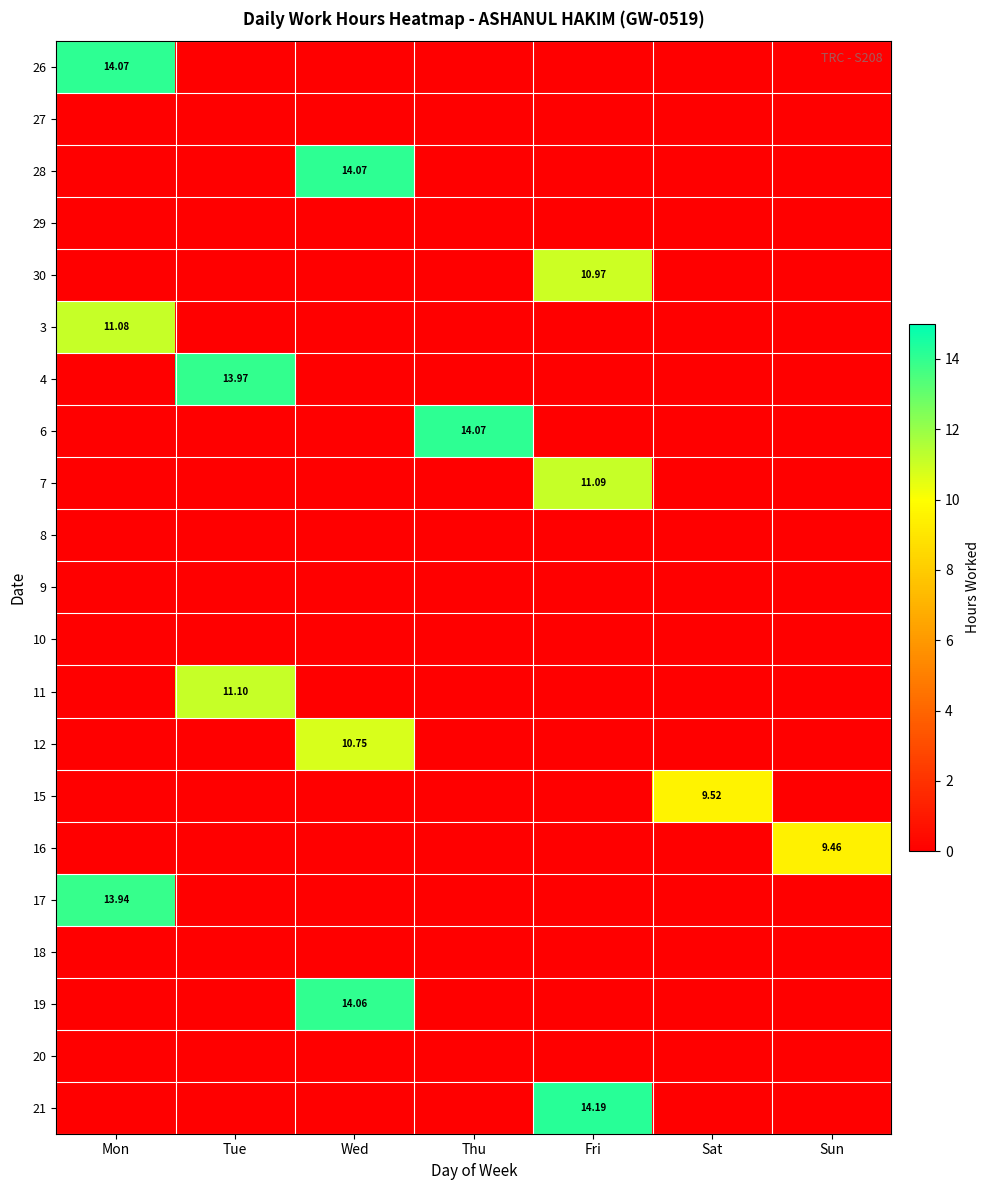

Which category has the highest value across all series?

Fri